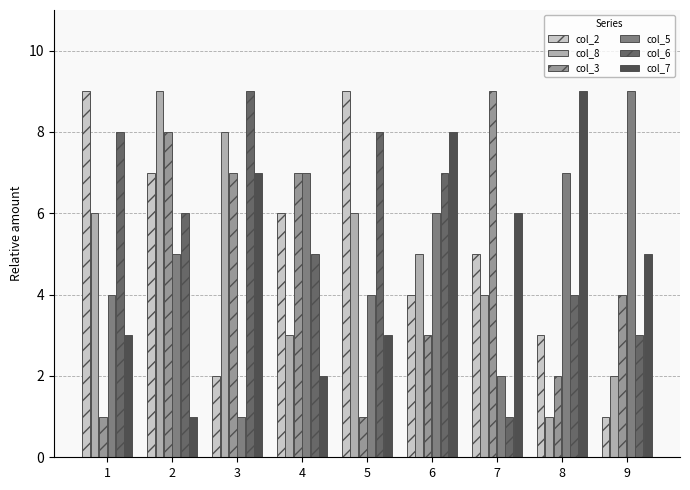

Reading left to right, list all the values displayed in this chart.

col_2: 9	7	2	6	9	4	5	3	1
col_8: 6	9	8	3	6	5	4	1	2
col_3: 1	8	7	7	1	3	9	2	4
col_5: 4	5	1	7	4	6	2	7	9
col_6: 8	6	9	5	8	7	1	4	3
col_7: 3	1	7	2	3	8	6	9	5